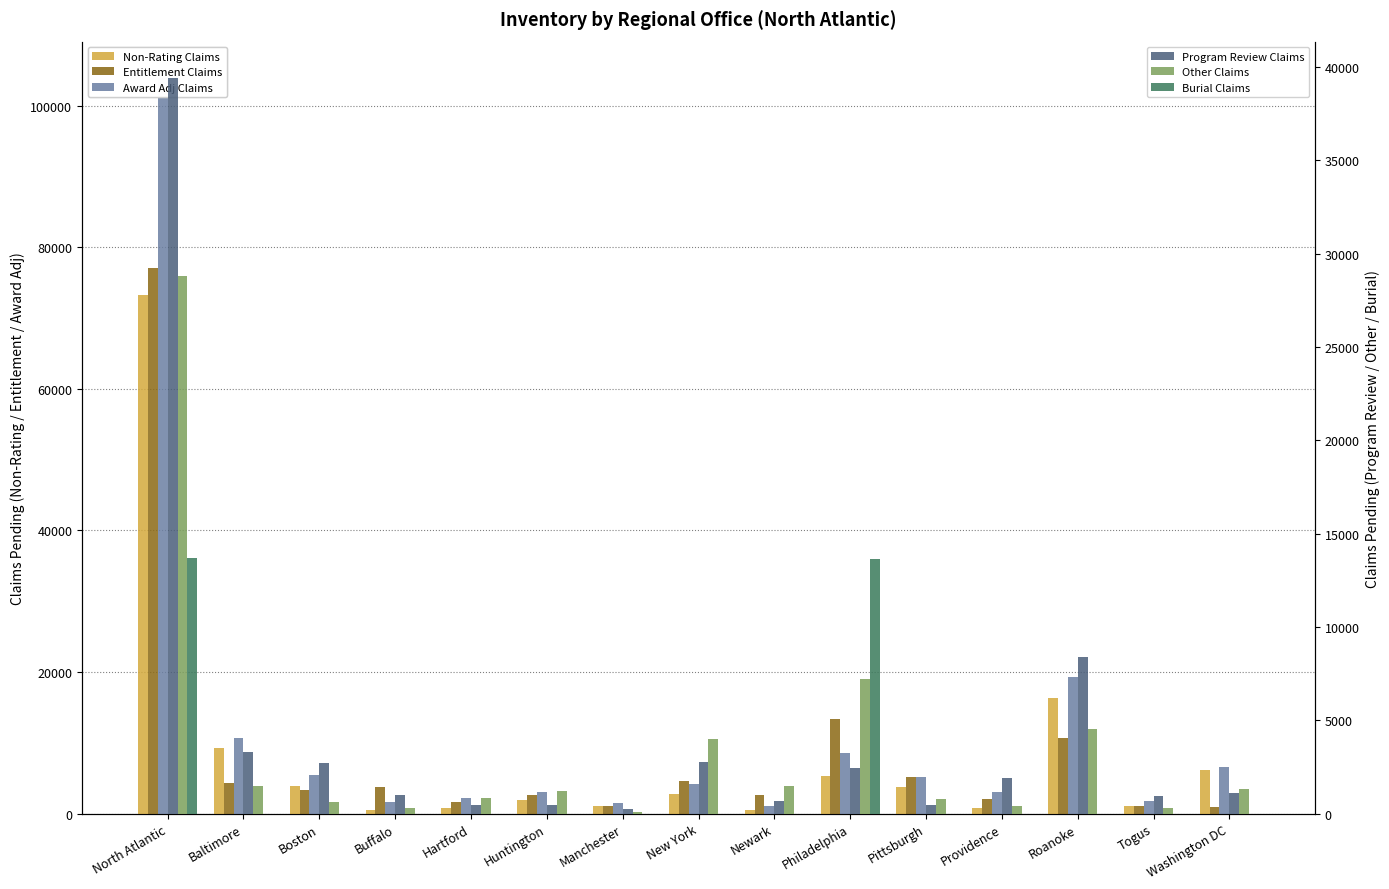

What are all the series names shown in the legend?

Non-Rating Claims, Entitlement Claims, Award Adj Claims, Program Review Claims, Other Claims, Burial Claims